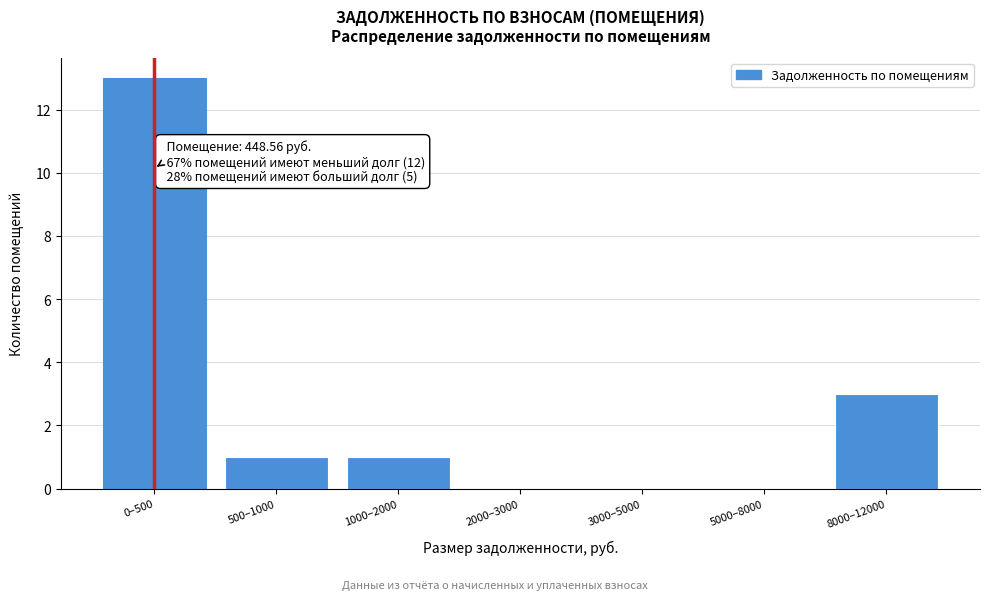

Reading right to left, what are all the values shown in this chart?

8000–12000=3	5000–8000=0	3000–5000=0	2000–3000=0	1000–2000=1	500–1000=1	0–500=13